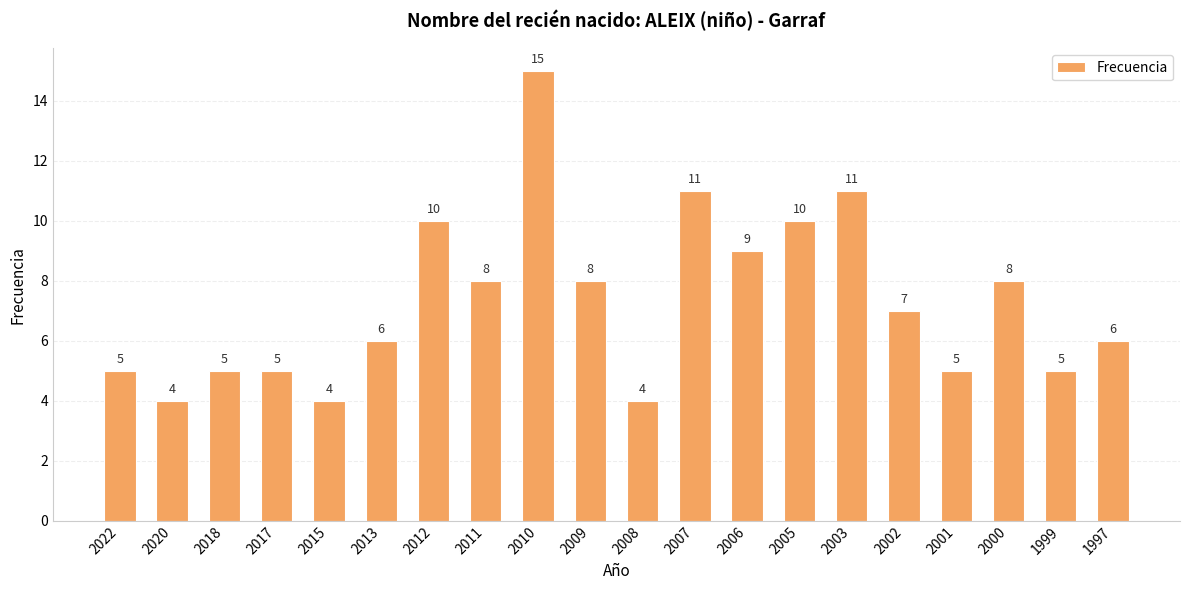

Is it true that the value at 2010 is 8?

False